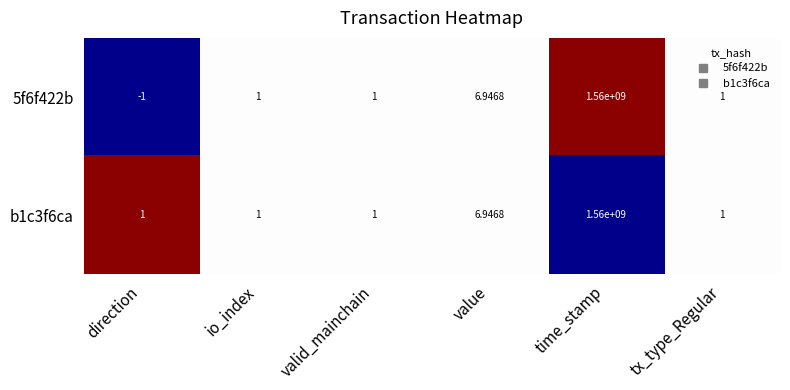

Which series changed the most between direction and io_index?

5f6f422b